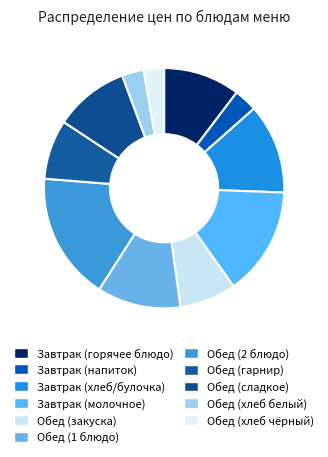

How many segments does this pie chart have?

11